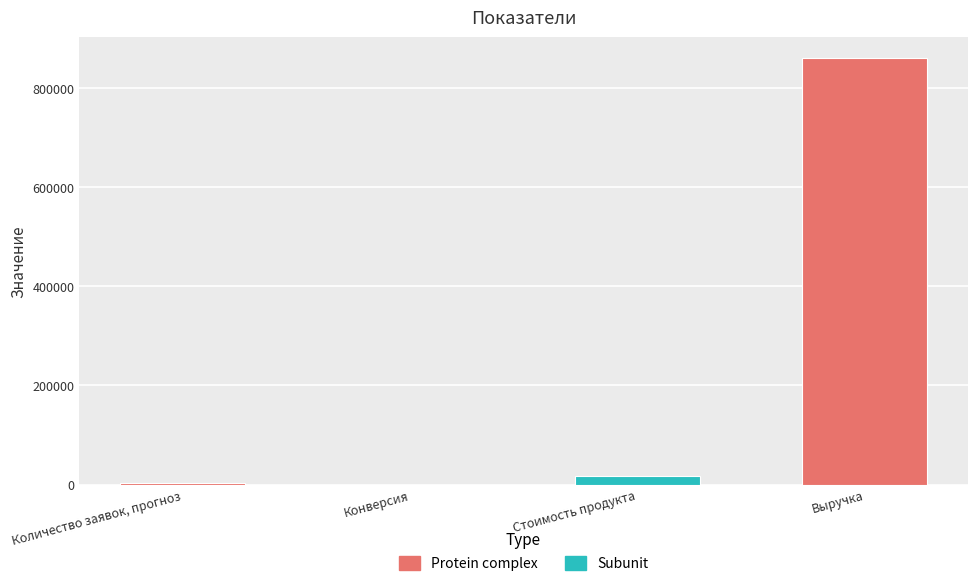

At which category does the chart reach its minimum across all series?

Конверсия